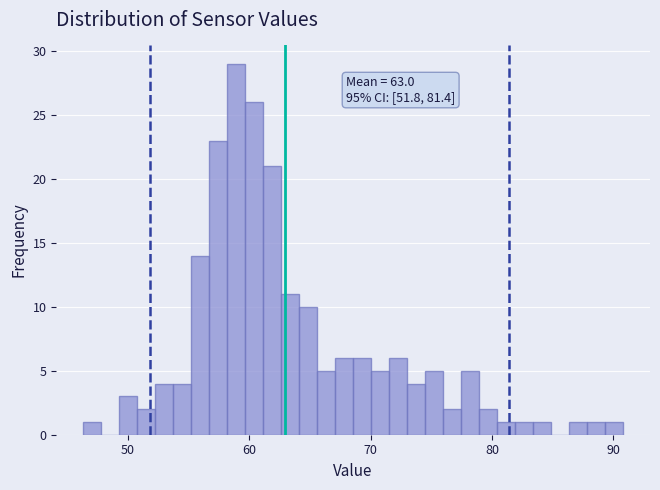

Around what value on the x-axis is the tallest bar? Give the approximate position of its centre, as read against the axis.

59